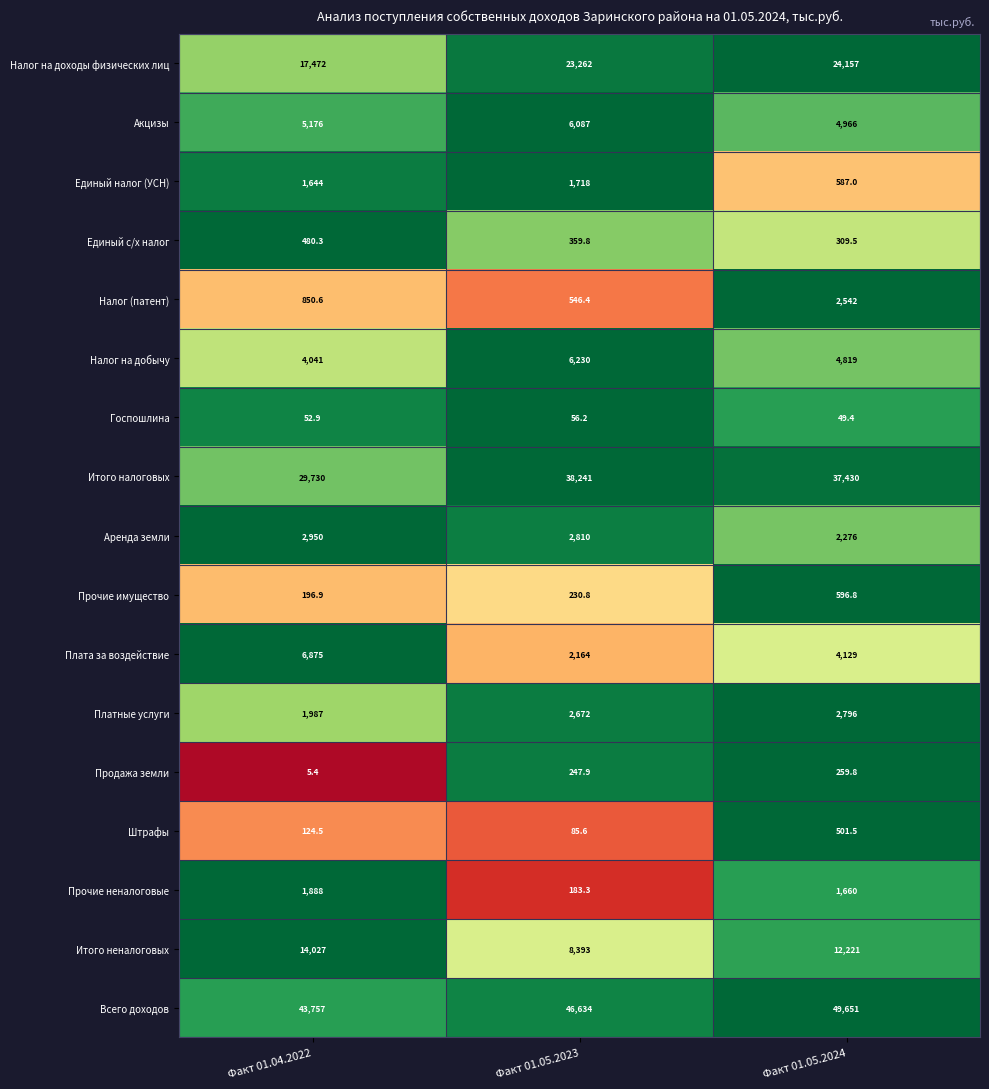

What value does the Прочие имущество series have at Факт 01.04.2022?

196.9